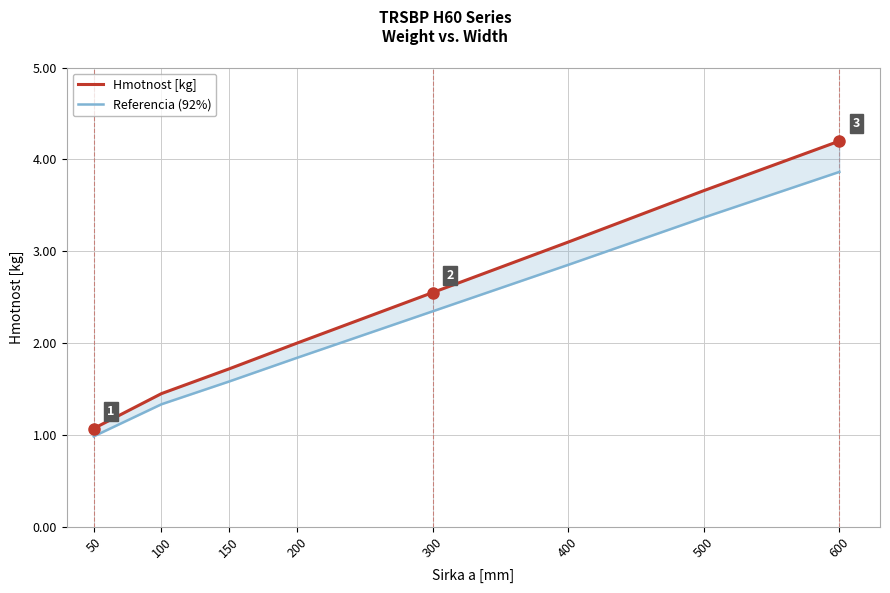

What is the difference between the Referencia (92%) values at 50 and 400?

1.9